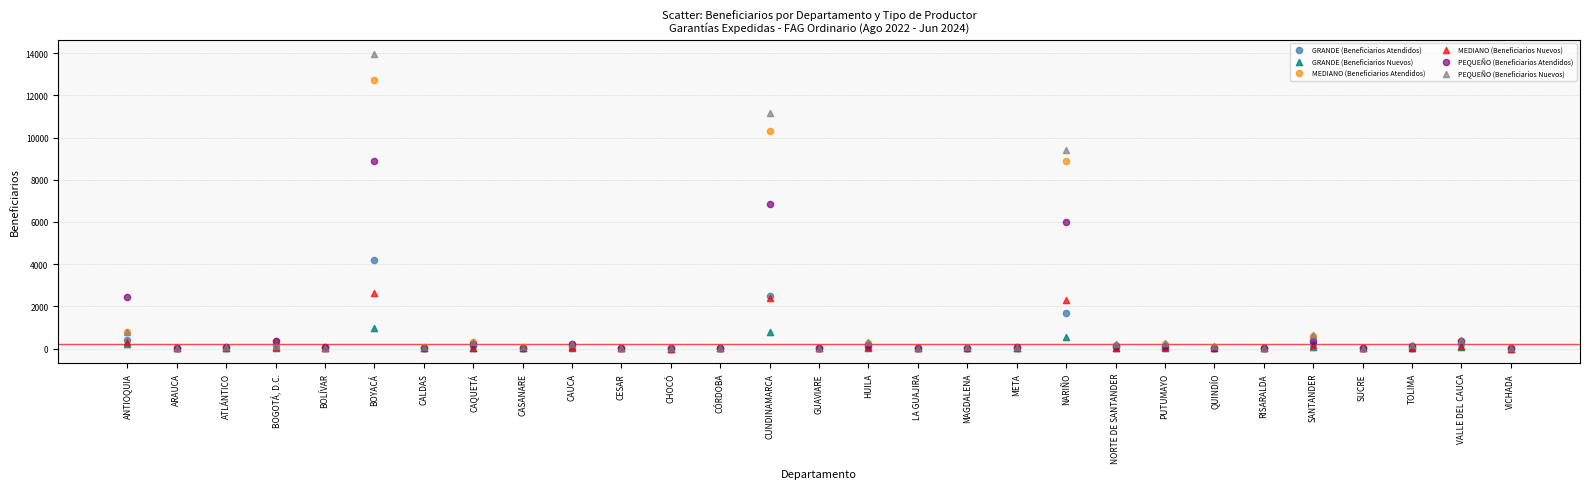

What are all the series names shown in the legend?

GRANDE (Beneficiarios Atendidos), GRANDE (Beneficiarios Nuevos), MEDIANO (Beneficiarios Atendidos), MEDIANO (Beneficiarios Nuevos), PEQUEÑO (Beneficiarios Atendidos), PEQUEÑO (Beneficiarios Nuevos)